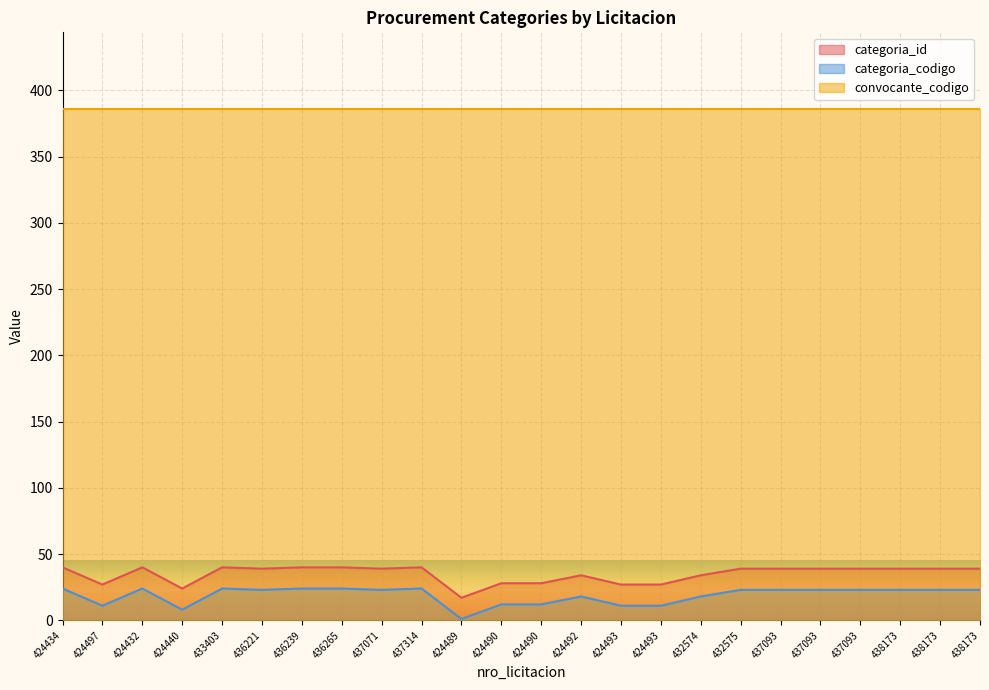

What is the maximum value shown in the chart?

386